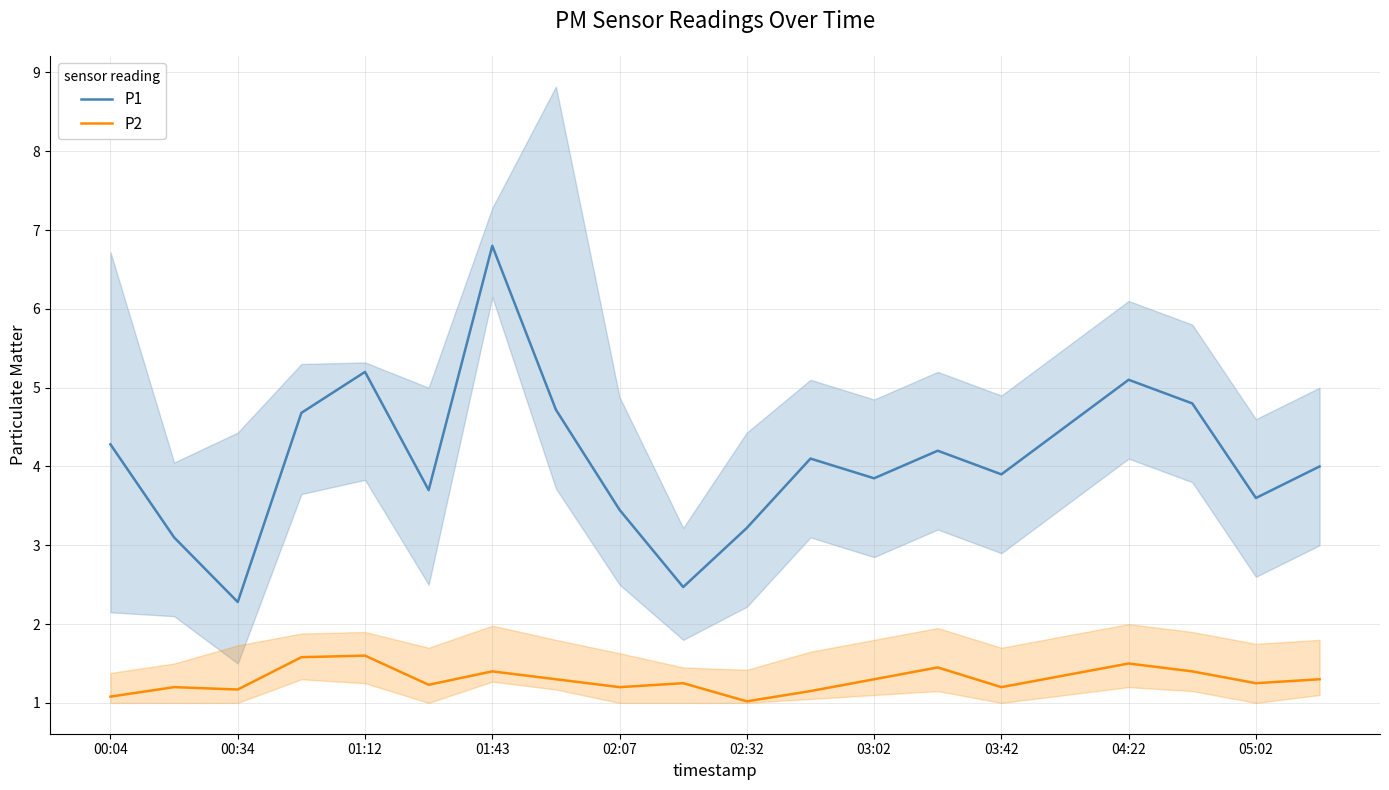

The P1 series shows 3.9 at 03:42. True or false?

True